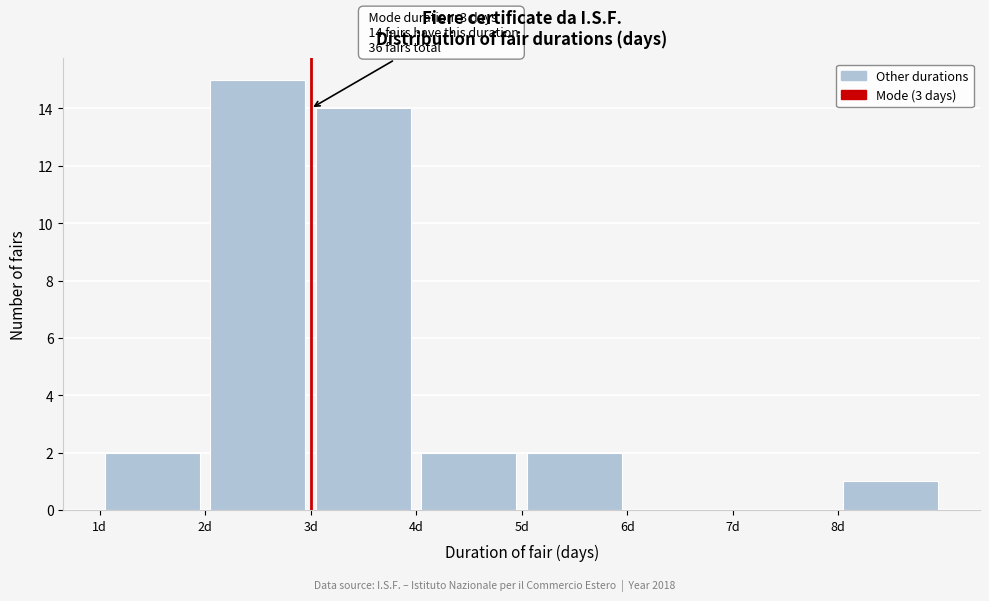

Which range on the x-axis has the tallest bar?

2 to 3